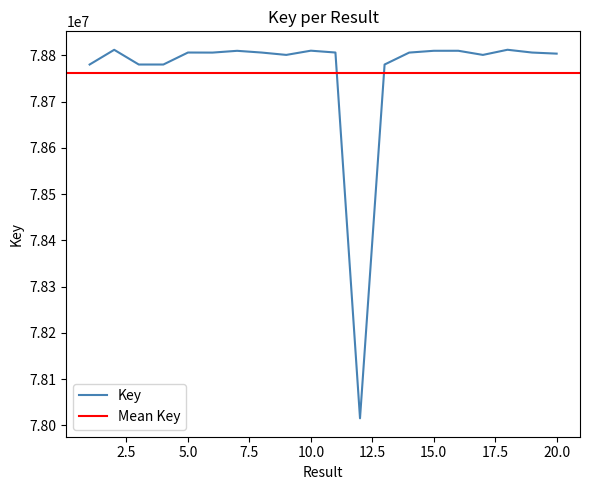

What is the sum of all values?

1575240251